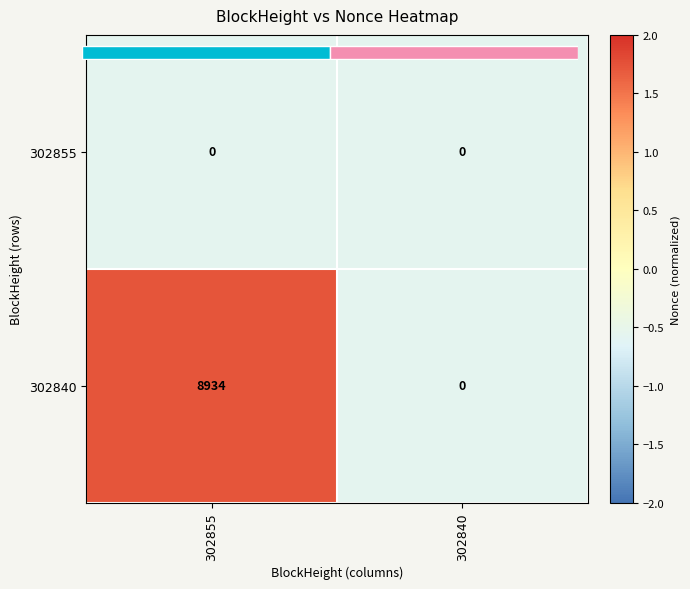

What is the maximum value shown in the chart?

1.7